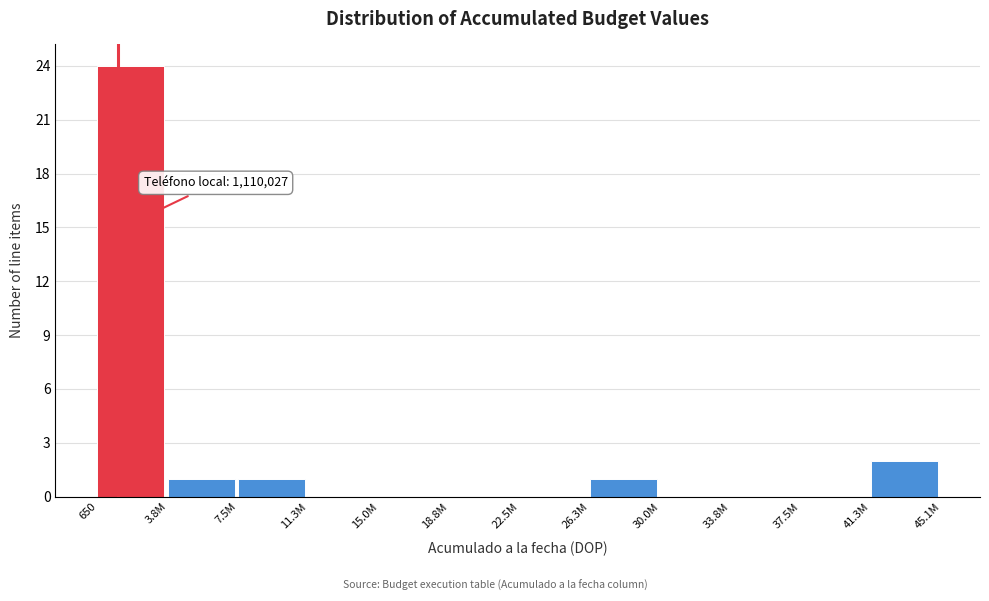

Reading right to left, list all the values displayed in this chart.

41.3M=2	37.5M=0	33.8M=0	30.0M=0	26.3M=1	22.5M=0	18.8M=0	15.0M=0	11.3M=0	7.5M=1	3.8M=1	650=24